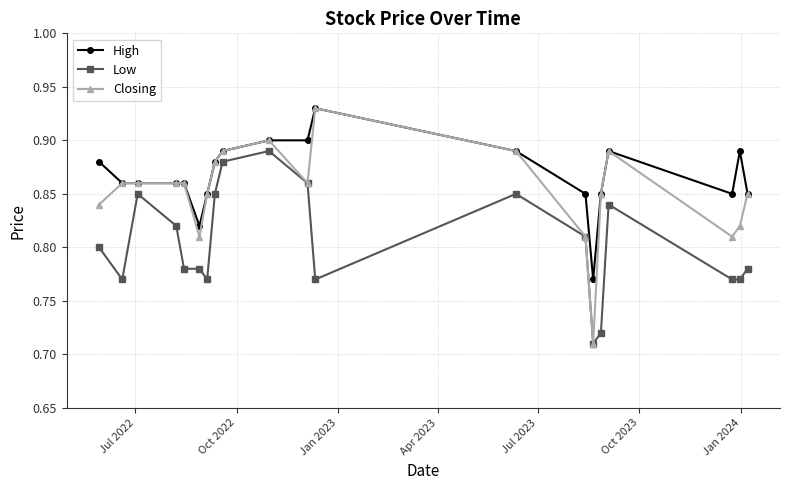

Count the number of categories in the chart.

20